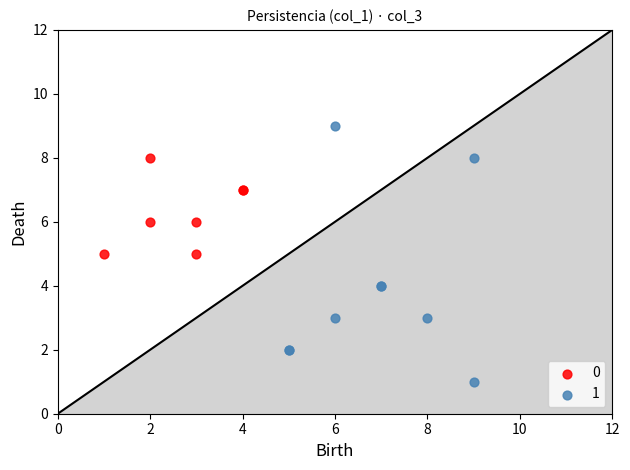

What are all the series names shown in the legend?

0, 1